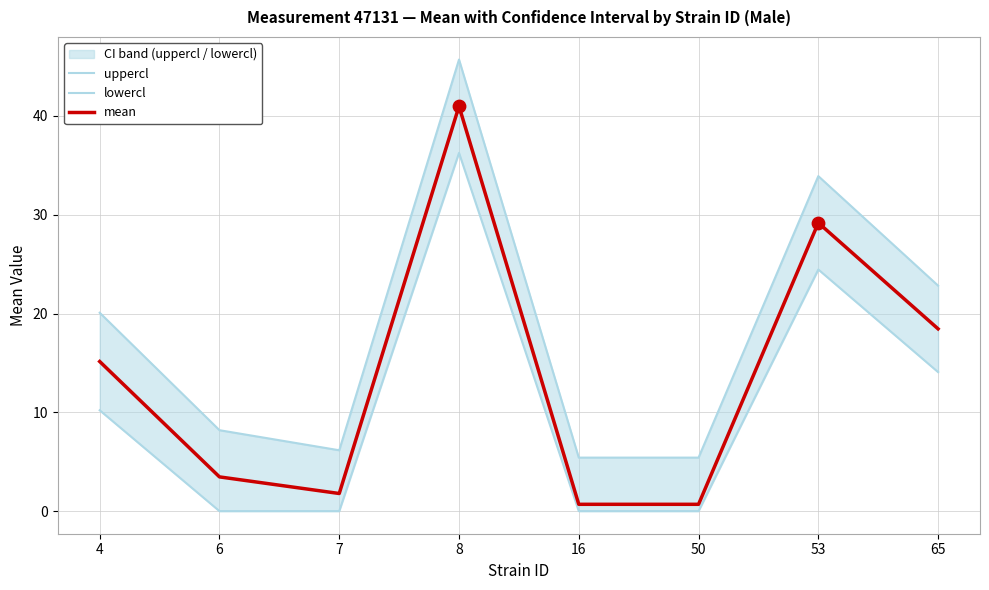

Which series contains the lowest Y value?

lowercl